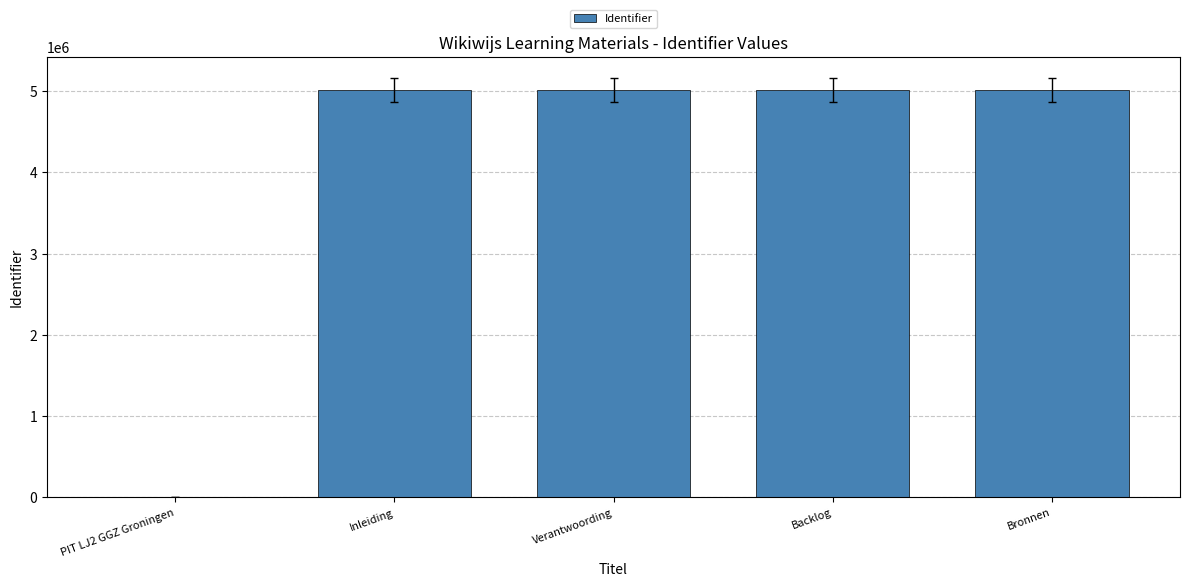

What is the change in value from PIT LJ2 GGZ Groningen to Bronnen?

+5014312